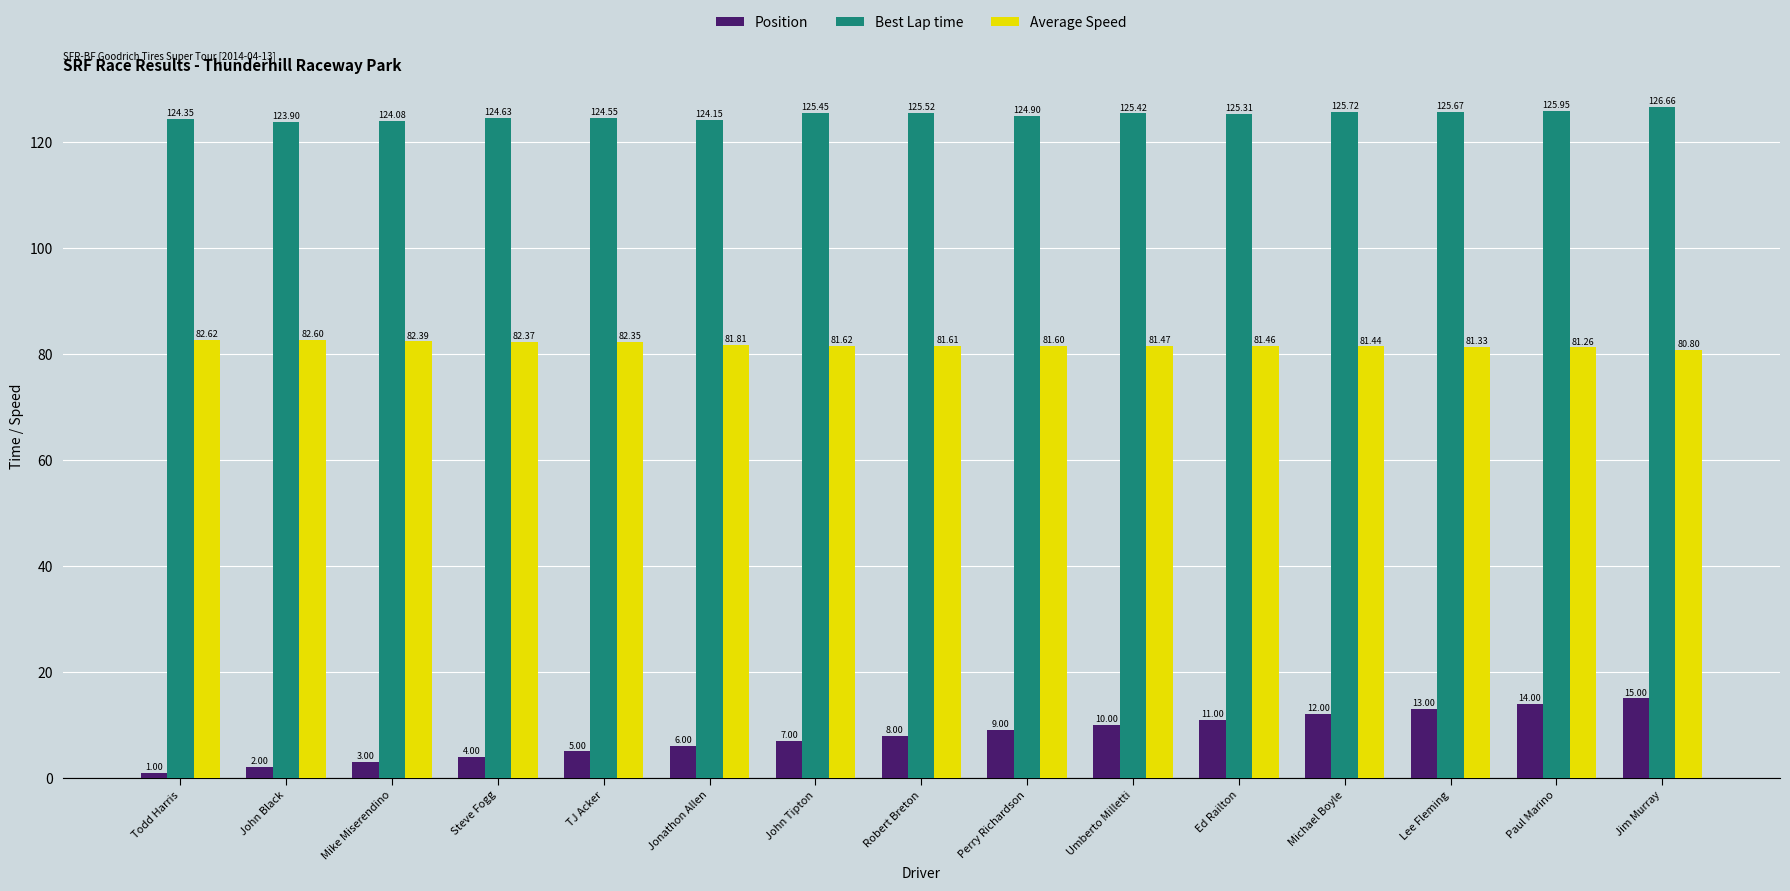

At which category is the sum across all series the highest?

Jim Murray